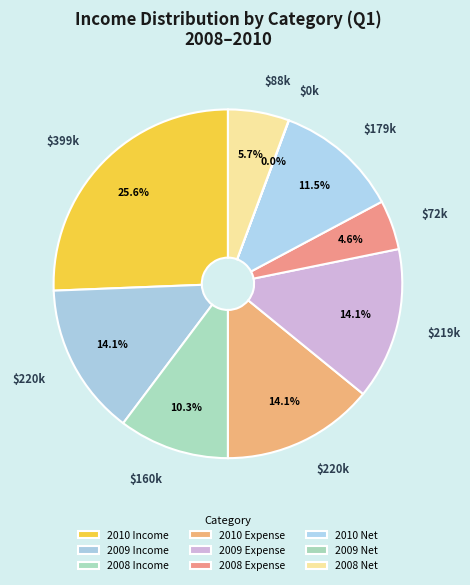

What is the change in value from 2009 Income to 2010 Net?

-40579.3